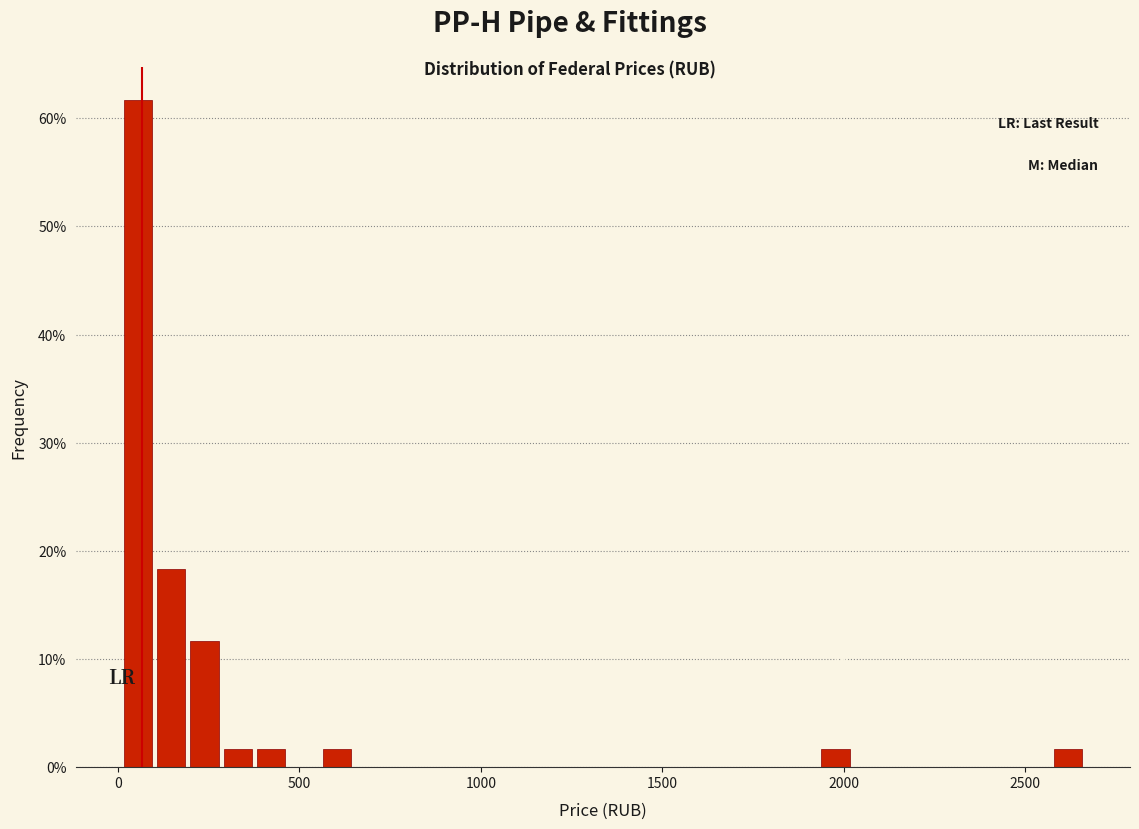

Read against the x-axis, roughly where is the centre of the tallest bar?

50